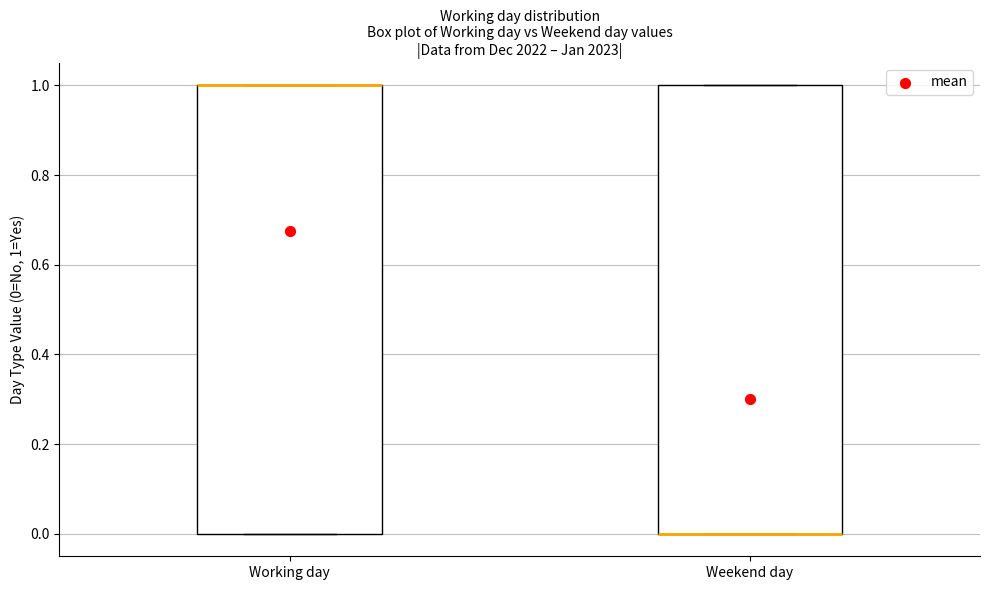

Reading left to right, read every box against the y-axis: the position of its median line, the range the box covers, and the ends of its whiskers. The values are not printed on the chart, so give them approximately, as read against the axis.

Working day: median 1 (drawn on the box's upper edge), box 0 to 1, whiskers 0 to 1
Weekend day: median 0 (drawn on the box's lower edge), box 0 to 1, whiskers 0 to 1